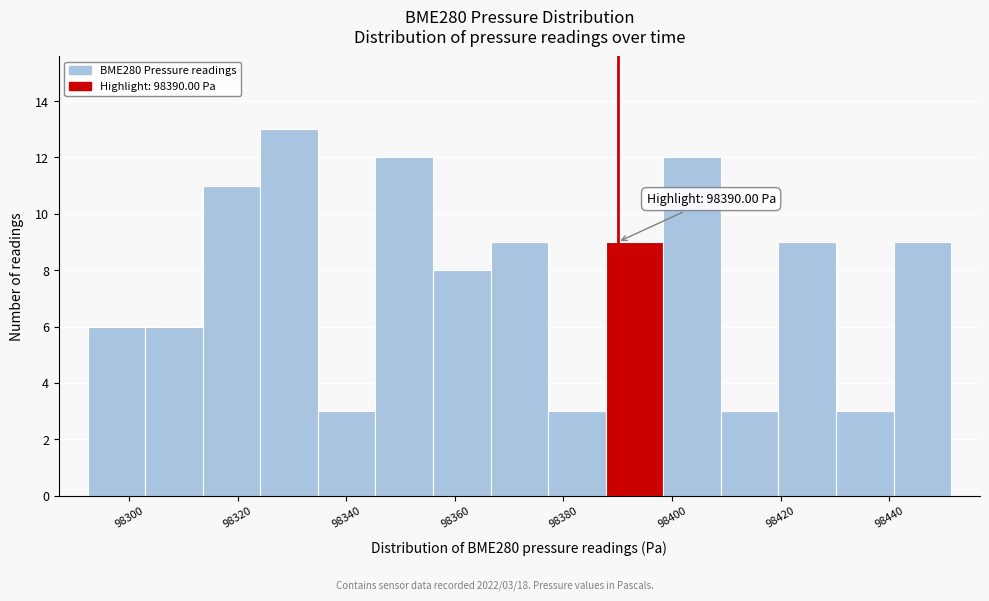

Over which range of the x-axis is the bar tallest?

98324 to 98334